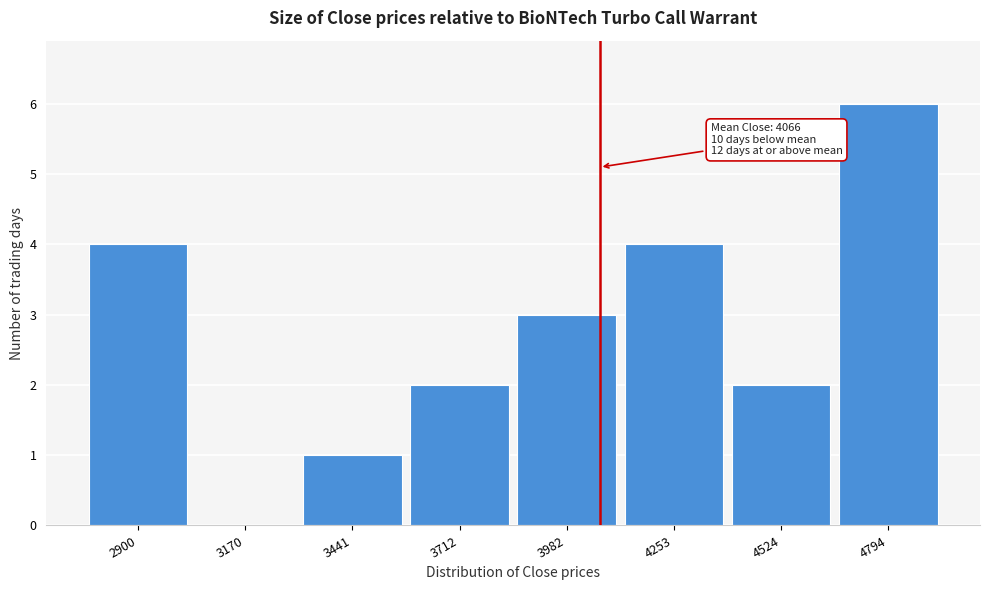

Which range on the x-axis has the tallest bar?

4650 to 4950